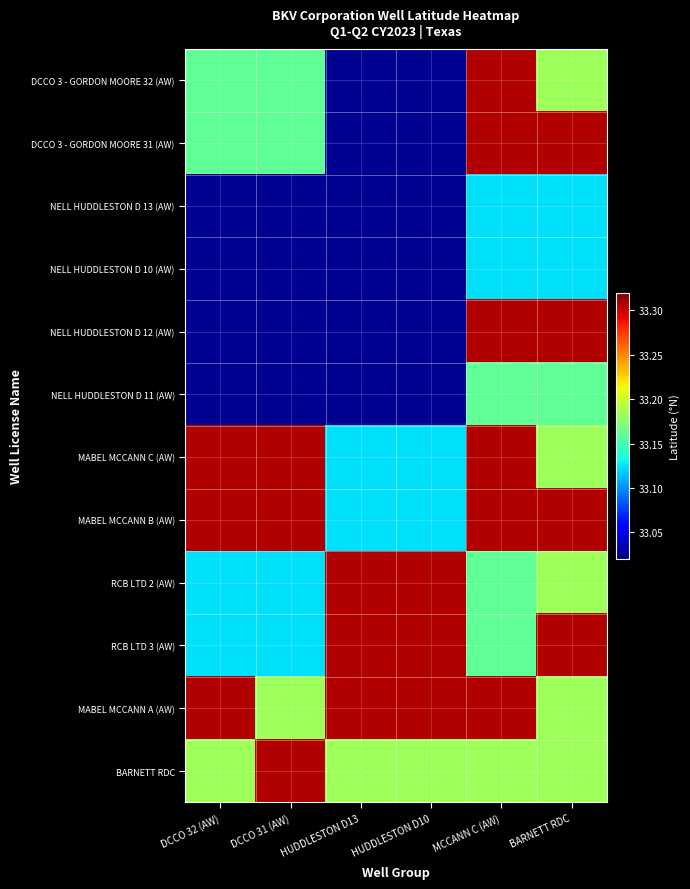

Rank the series by their maximum value, from lowest to highest.

NELL HUDDLESTON D 13 (AW), NELL HUDDLESTON D 10 (AW), NELL HUDDLESTON D 11 (AW), DCCO 3 - GORDON MOORE 32 (AW), MABEL MCCANN C (AW), RCB LTD 2 (AW), DCCO 3 - GORDON MOORE 31 (AW), NELL HUDDLESTON D 12 (AW), MABEL MCCANN B (AW), RCB LTD 3 (AW), MABEL MCCANN A (AW), BARNETT RDC